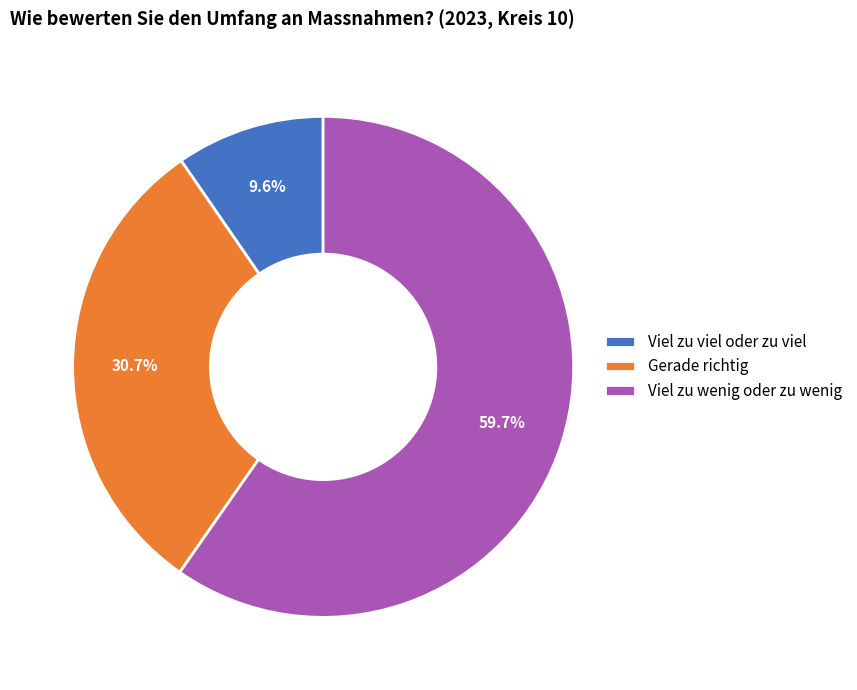

To the nearest percent, what percentage of the pie is Gerade richtig?

31%